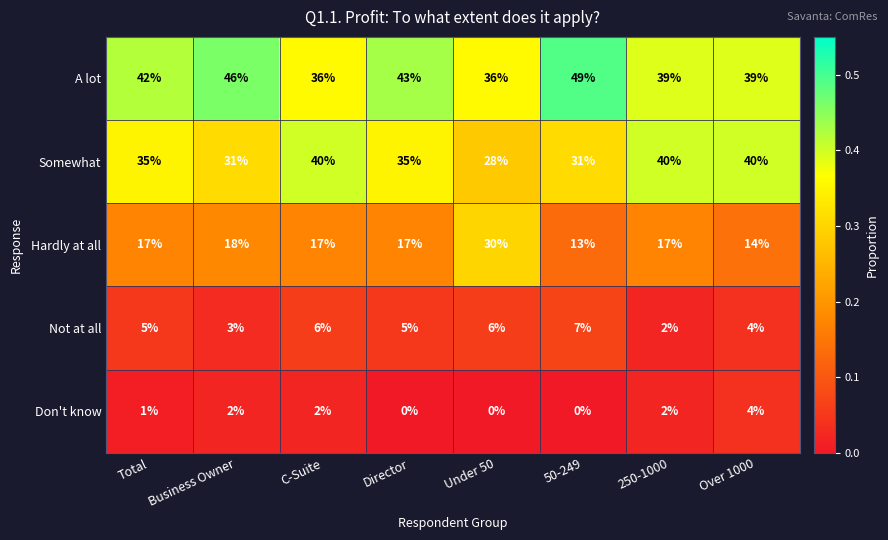

Which series has the largest range (max minus min)?

Hardly at all